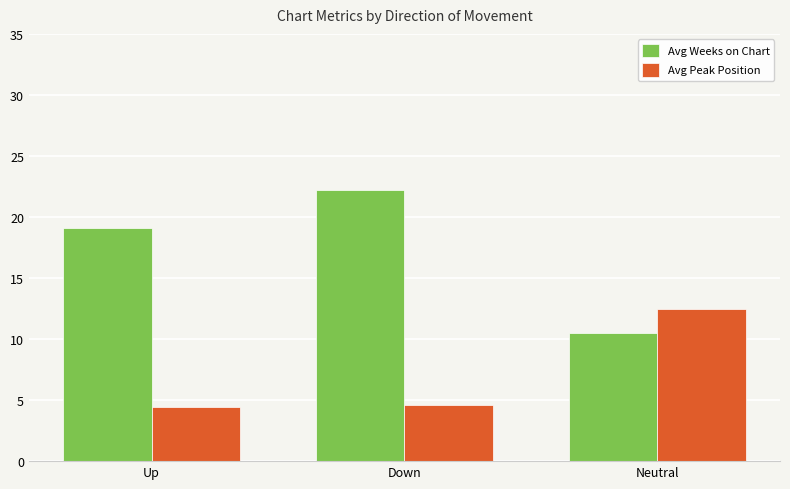

List the series in order of their peak value, lowest first.

Avg Peak Position, Avg Weeks on Chart